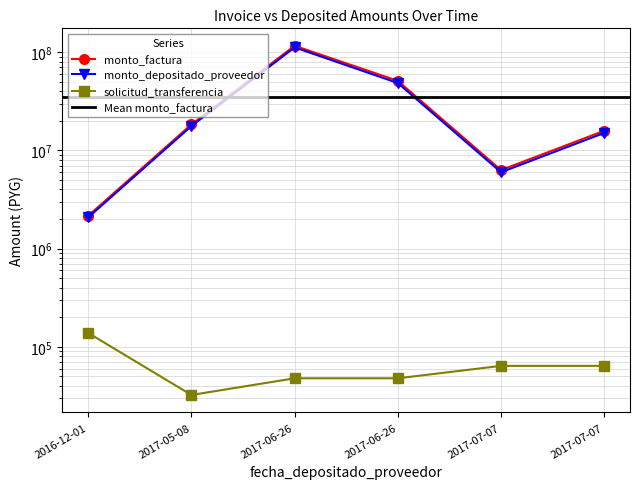

Does the chart have visible grid lines?

Yes